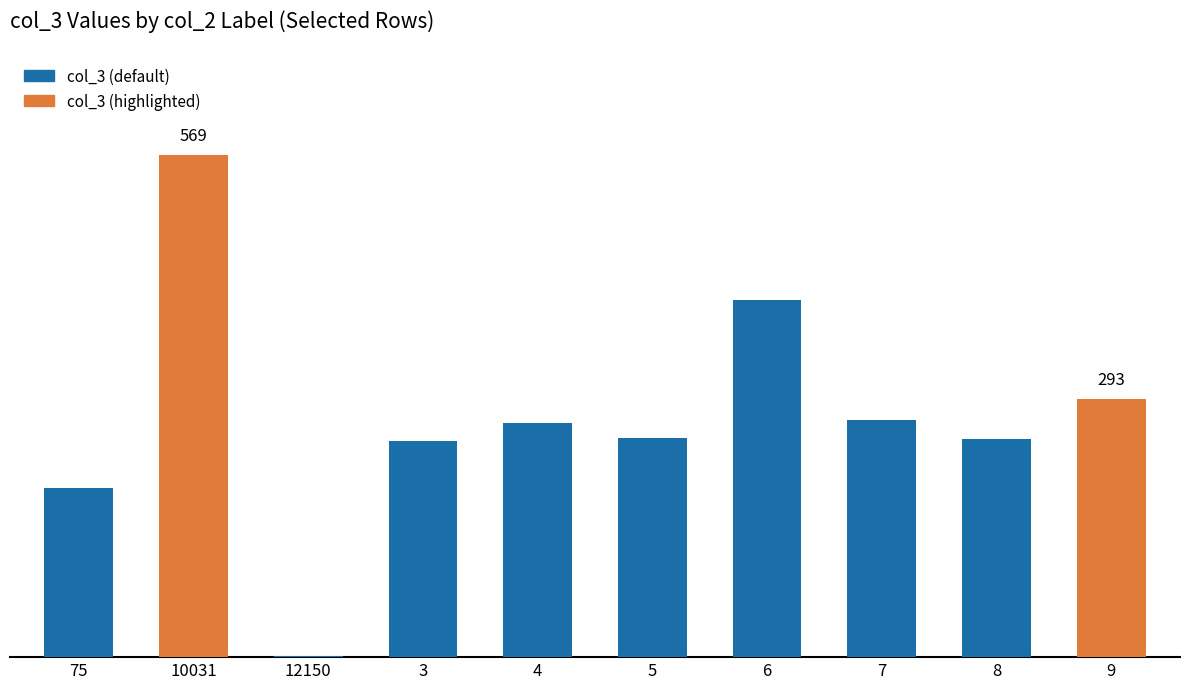

Where is the data nearest to the value 285?

9